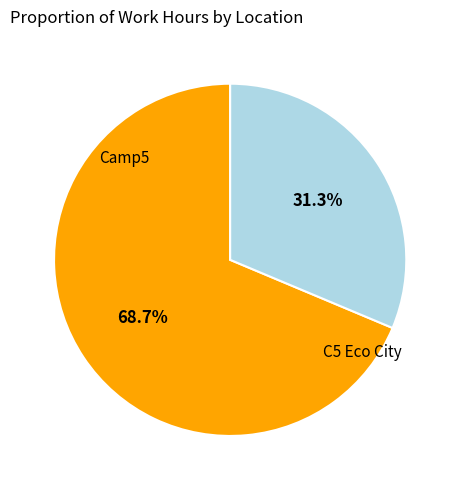

Is there any slice that represents more than half of the pie?

Yes